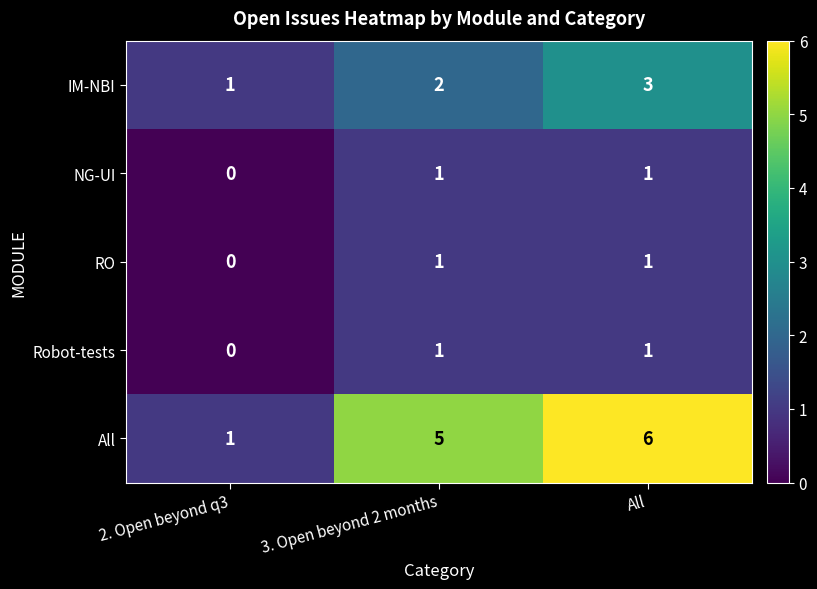

Which category has the lowest value across all series?

2. Open beyond q3